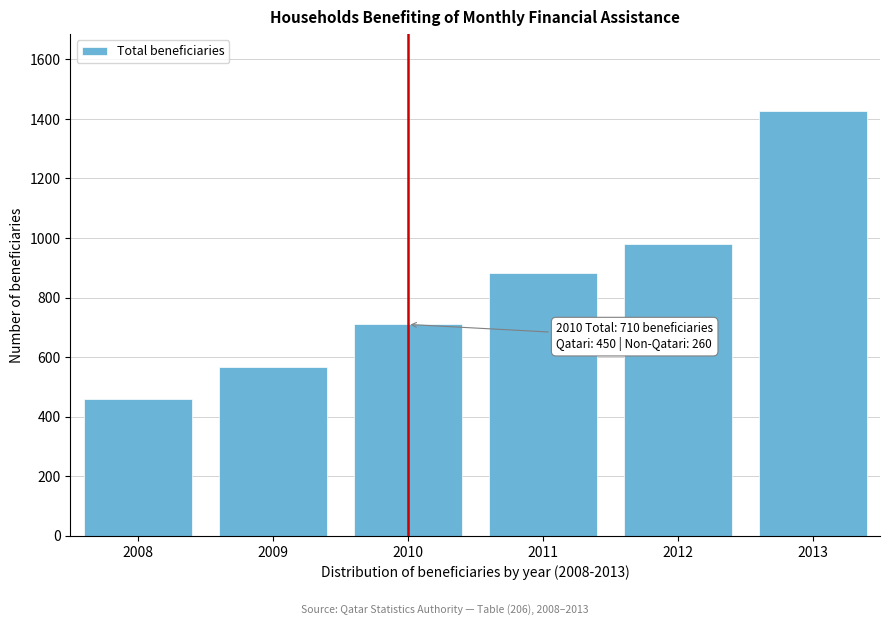

Reading left to right, list all the values displayed in this chart.

461	568	710	882	979	1428